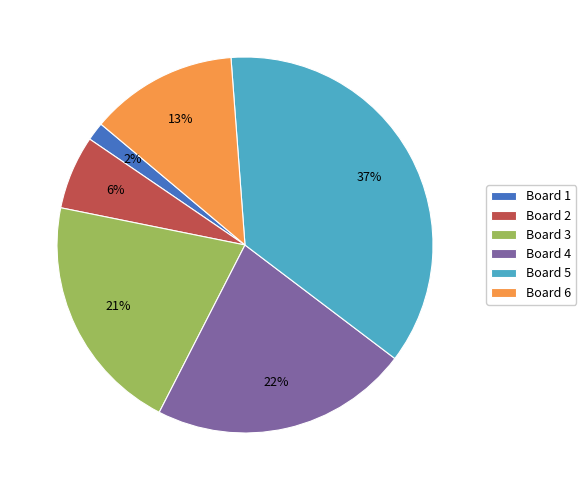

What is the smallest slice in the pie chart?

Board 1